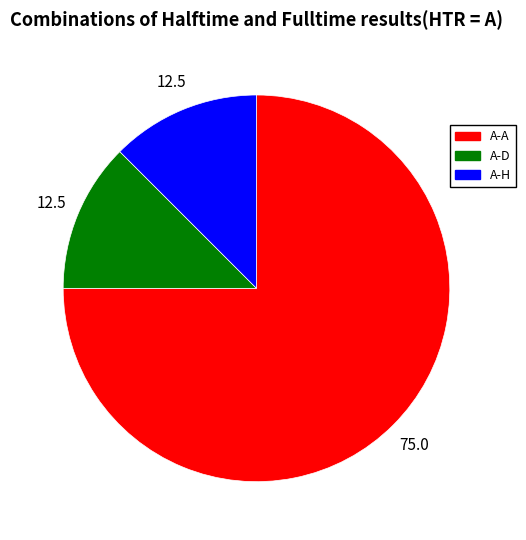

How many segments does this pie chart have?

3